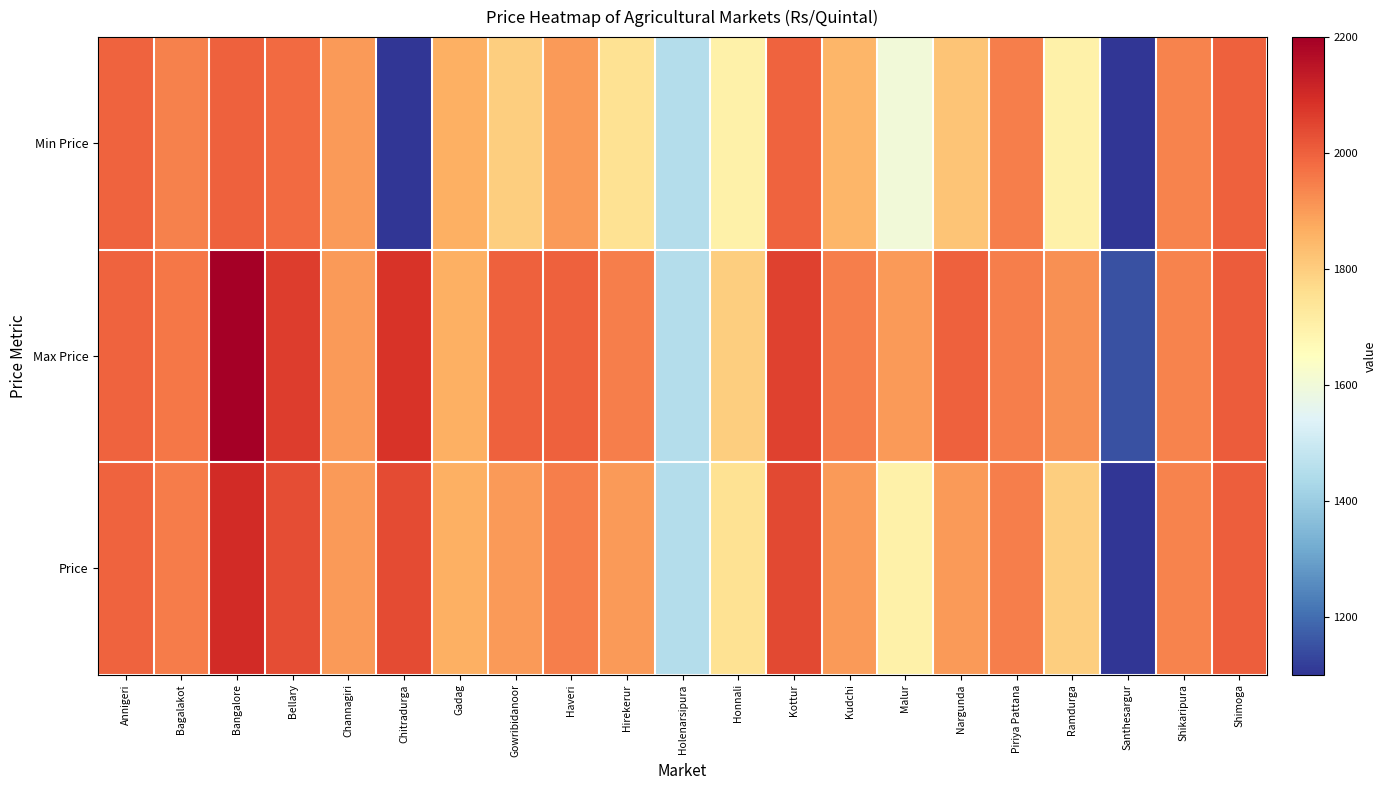

Count the number of categories in the chart.

21